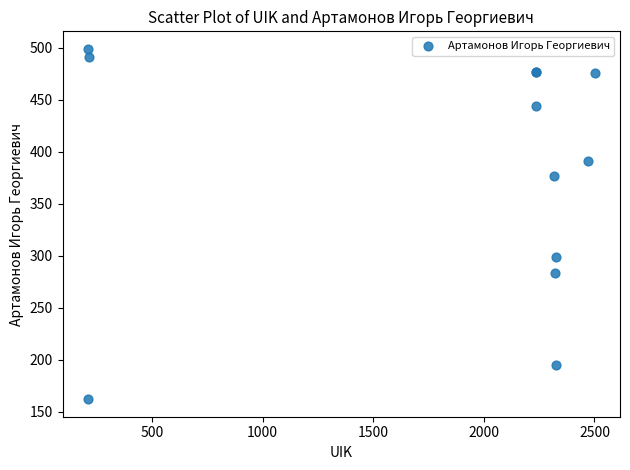

What Y value in the scatter plot is closest to 330?

299